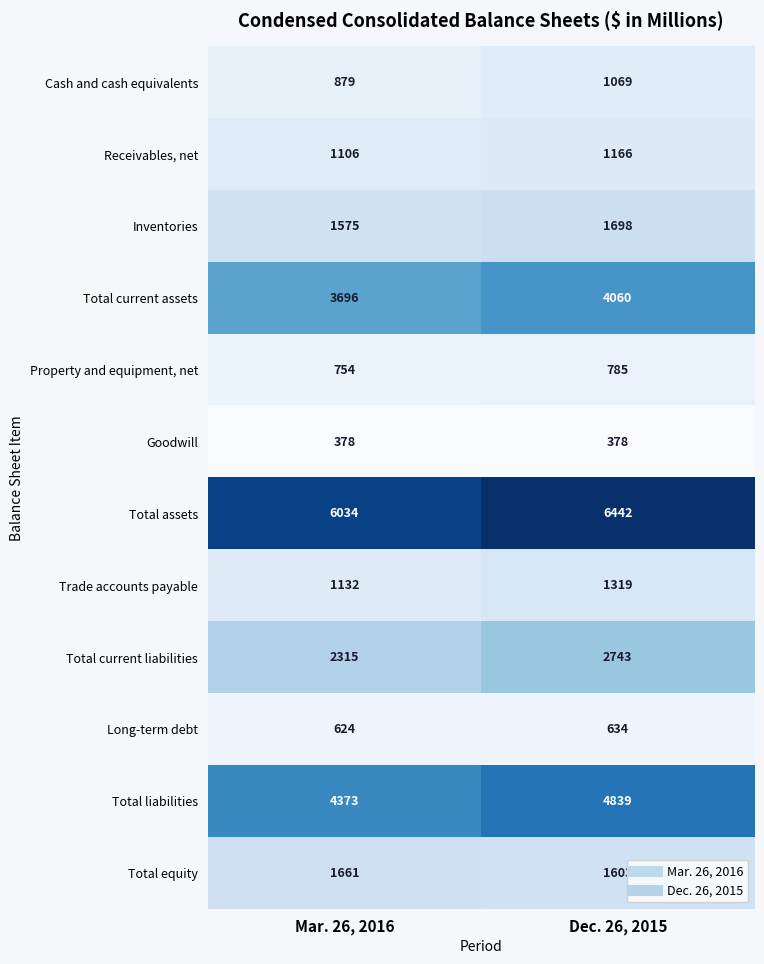

What is the maximum value shown in the chart?

6442